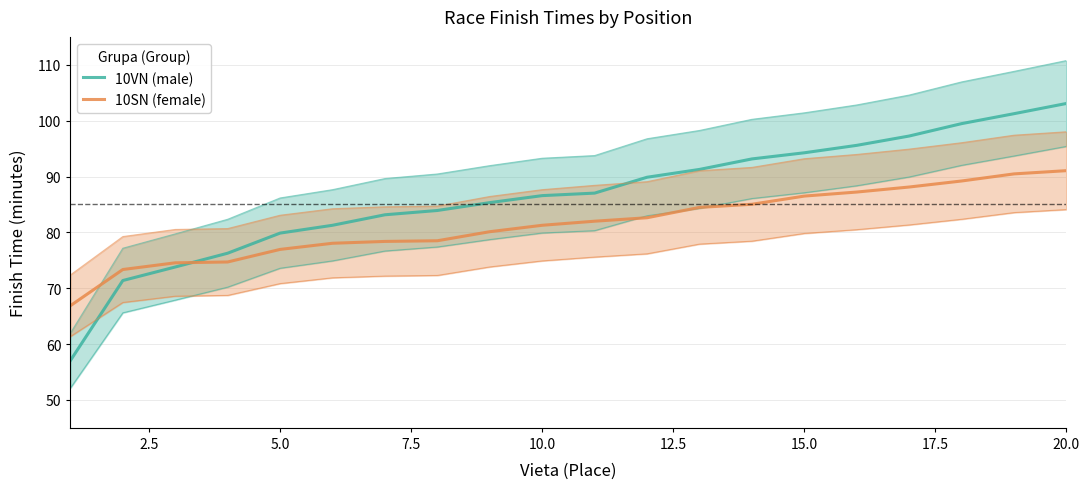

Which series has the widest spread of values?

10VN (male)